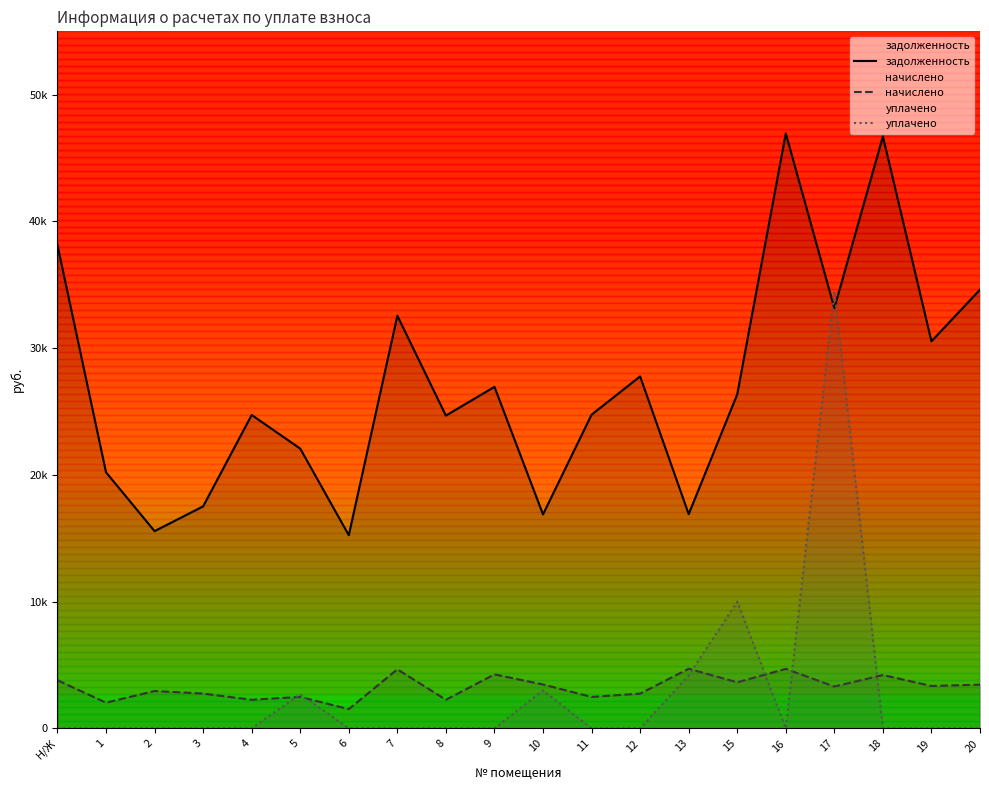

What is the total value across all series at 11?

27234.4